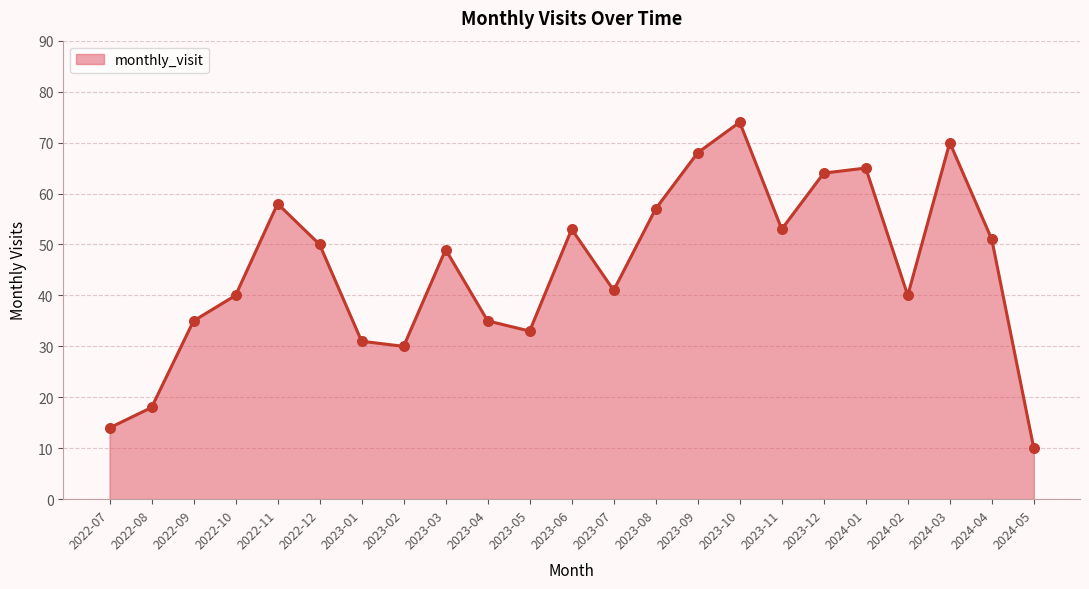

What is the change in value from 2022-09 to 2023-10?

+39